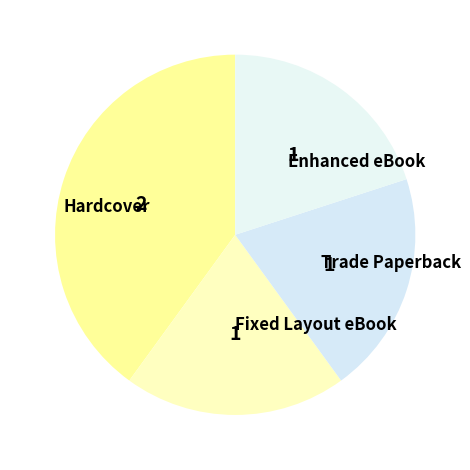

Which slice is the largest?

Hardcover